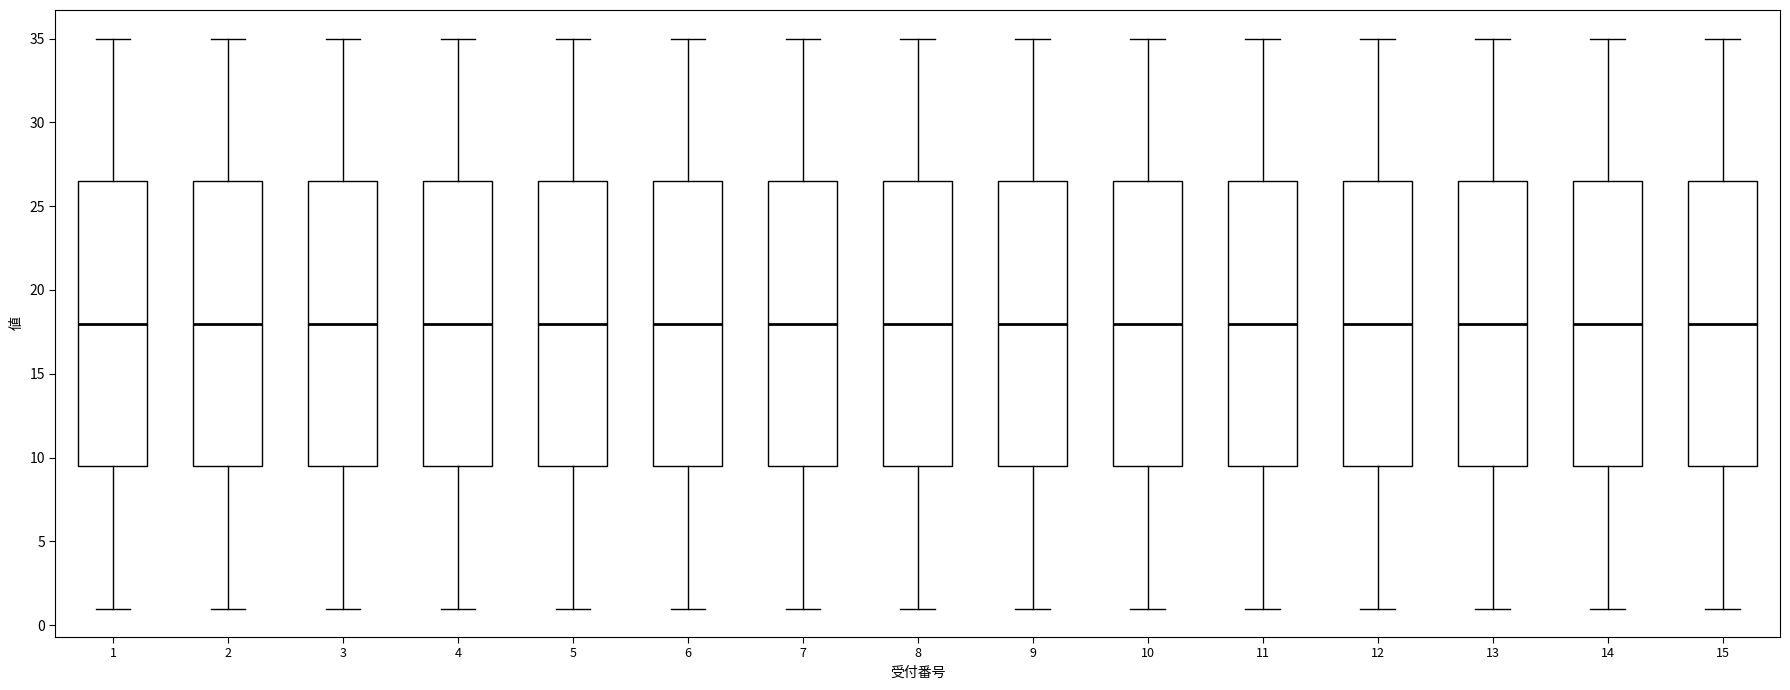

Reading left to right, read every box against the y-axis: the position of its median line, the range the box covers, and the ends of its whiskers. The values are not printed on the chart, so give them approximately, as read against the axis.

1: median 18.0, box 9.5 to 26.5, whiskers 1.0 to 35.0
2: median 18.0, box 9.5 to 26.5, whiskers 1.0 to 35.0
3: median 18.0, box 9.5 to 26.5, whiskers 1.0 to 35.0
4: median 18.0, box 9.5 to 26.5, whiskers 1.0 to 35.0
5: median 18.0, box 9.5 to 26.5, whiskers 1.0 to 35.0
6: median 18.0, box 9.5 to 26.5, whiskers 1.0 to 35.0
7: median 18.0, box 9.5 to 26.5, whiskers 1.0 to 35.0
8: median 18.0, box 9.5 to 26.5, whiskers 1.0 to 35.0
9: median 18.0, box 9.5 to 26.5, whiskers 1.0 to 35.0
10: median 18.0, box 9.5 to 26.5, whiskers 1.0 to 35.0
11: median 18.0, box 9.5 to 26.5, whiskers 1.0 to 35.0
12: median 18.0, box 9.5 to 26.5, whiskers 1.0 to 35.0
13: median 18.0, box 9.5 to 26.5, whiskers 1.0 to 35.0
14: median 18.0, box 9.5 to 26.5, whiskers 1.0 to 35.0
15: median 18.0, box 9.5 to 26.5, whiskers 1.0 to 35.0